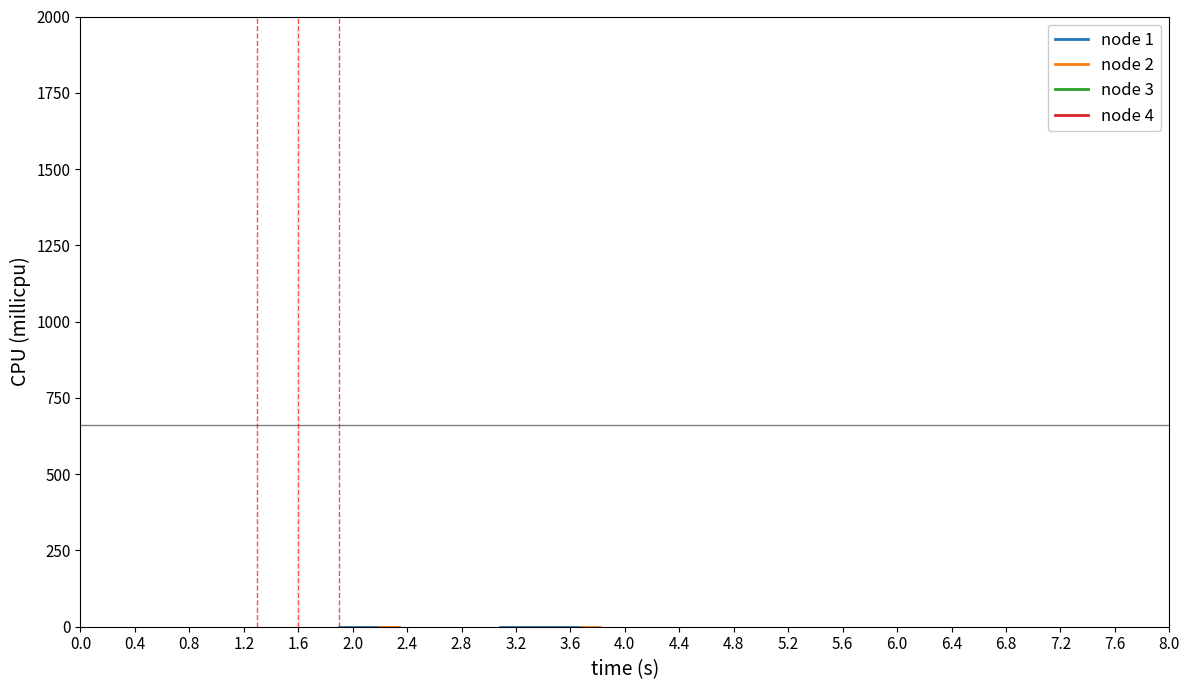

Rank the series by their average value, from lowest to highest.

node 1, node 2, node 3, node 4